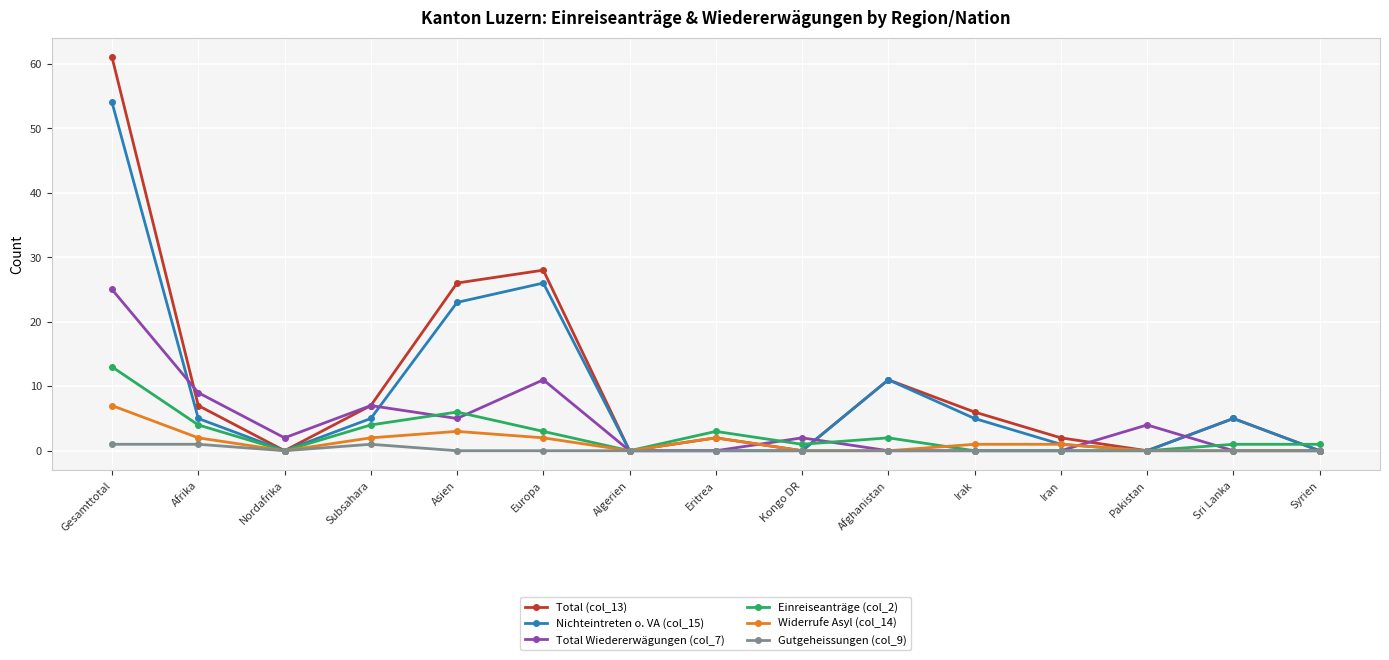

Where does the Total Wiedererwägungen (col_7) series first go above 2?

Gesamttotal